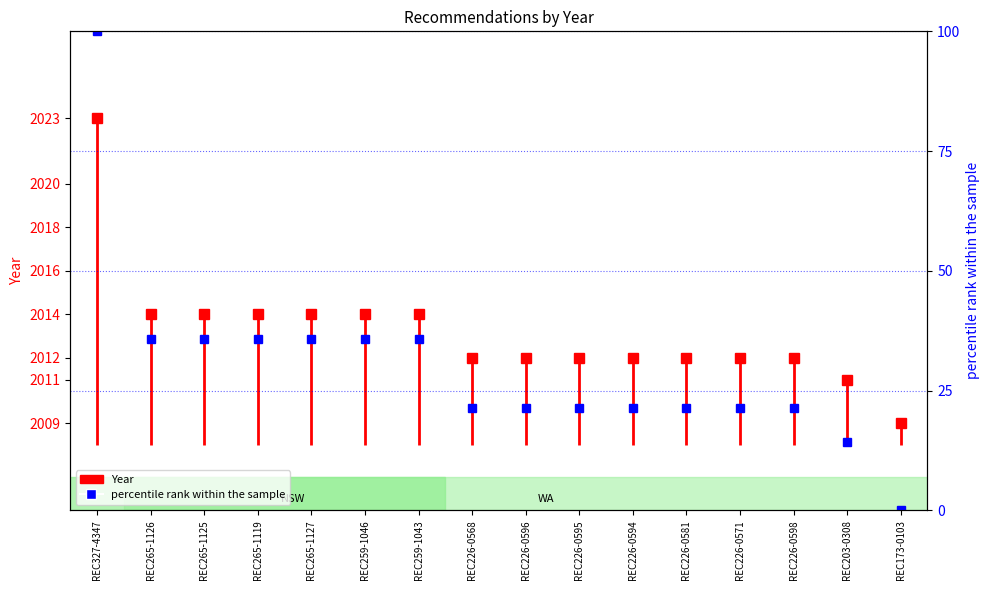

Which has a higher value, REC265-1126 or REC226-0568?

REC265-1126